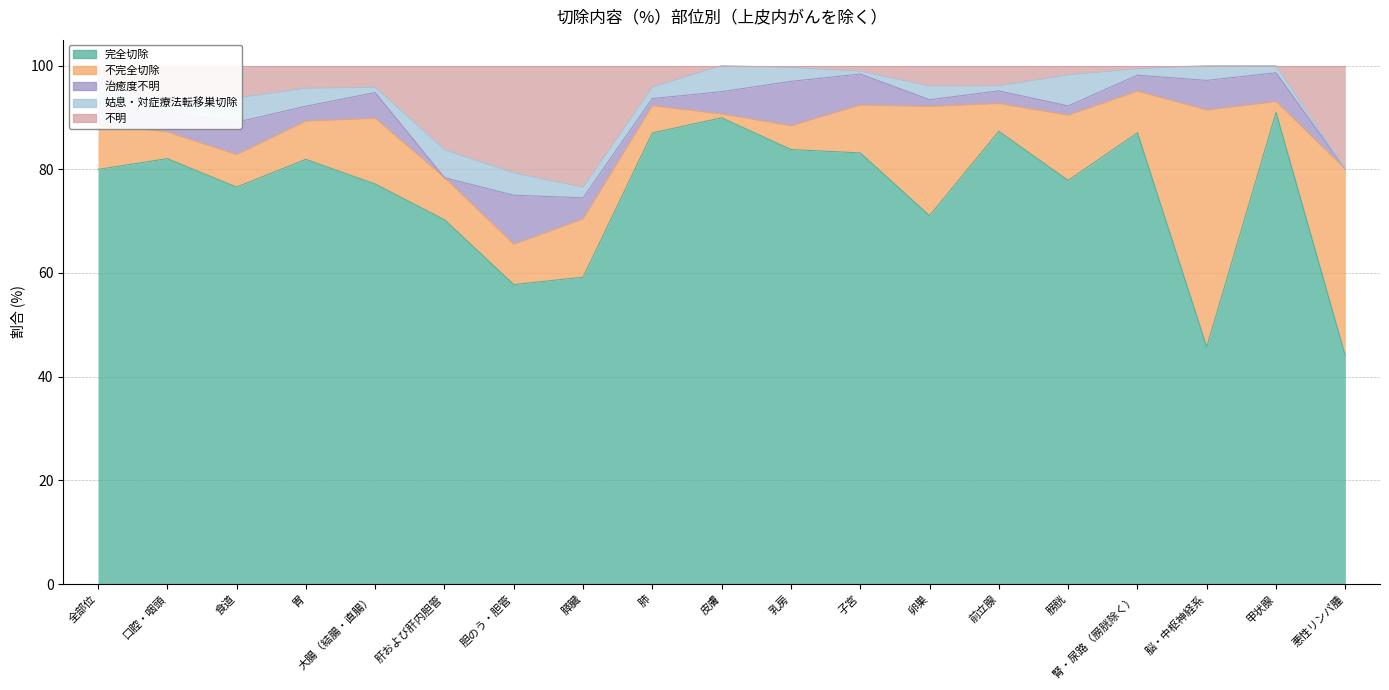

Which category has the lowest value in the 完全切除 series?

悪性リンパ腫